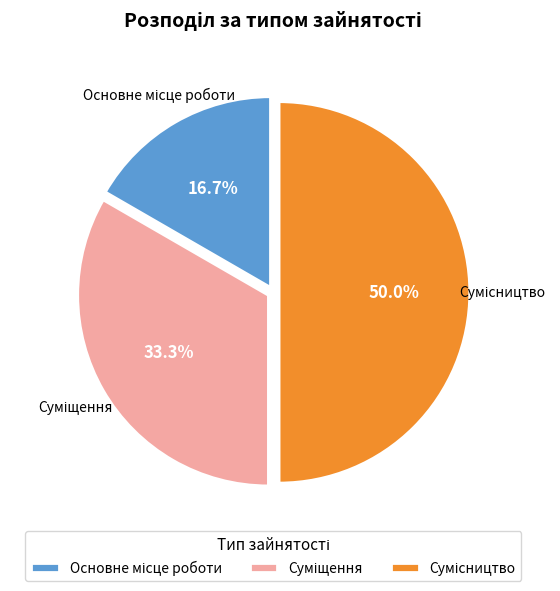

What is the total percentage of Сумісництво and Основне місце роботи?

66.7%